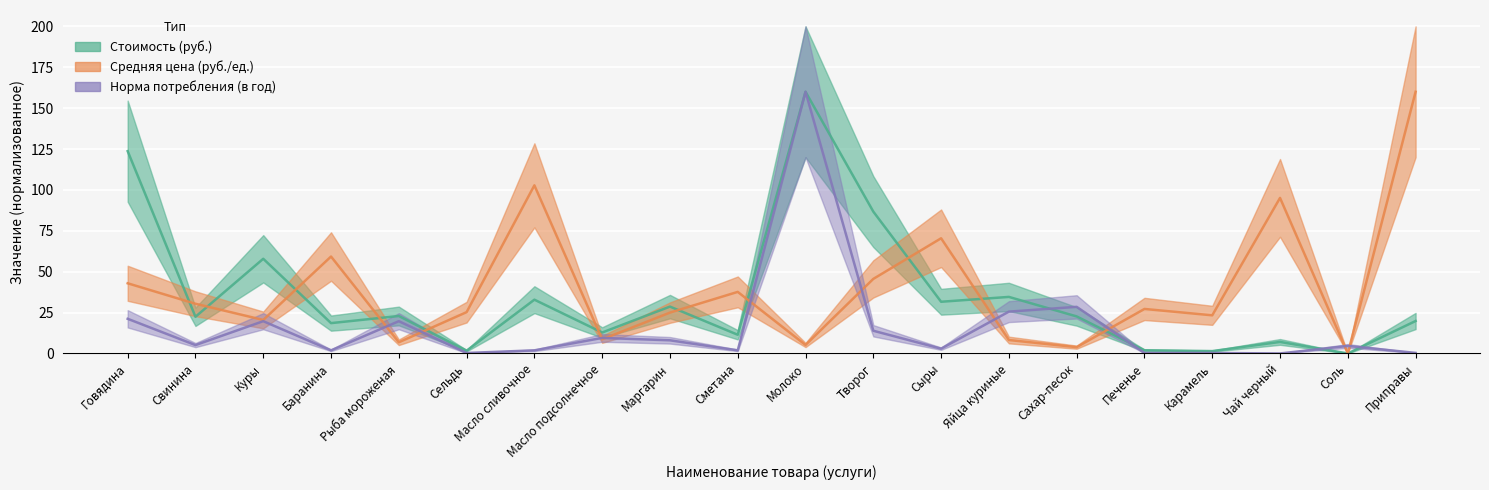

What is the sum of all Стоимость (руб.) values?

698.7